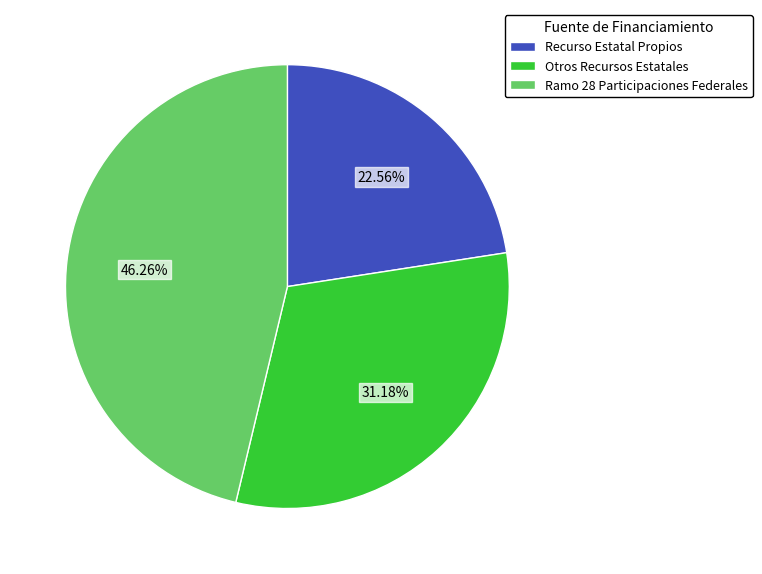

Rank the categories by value from highest to lowest.

Ramo 28 Participaciones Federales, Otros Recursos Estatales, Recurso Estatal Propios